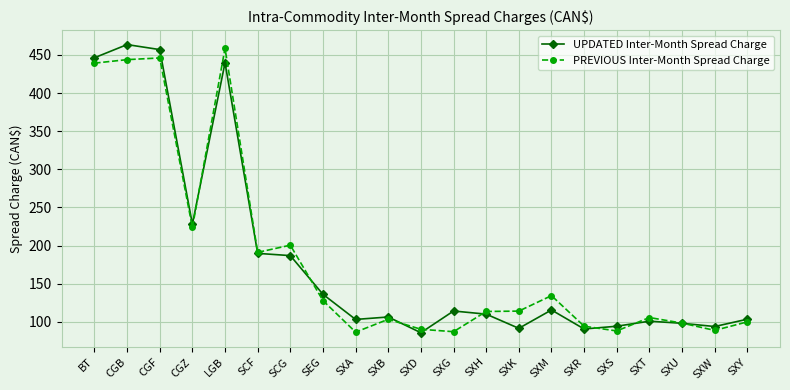

Rank the series by their maximum value, from highest to lowest.

UPDATED Inter-Month Spread Charge, PREVIOUS Inter-Month Spread Charge